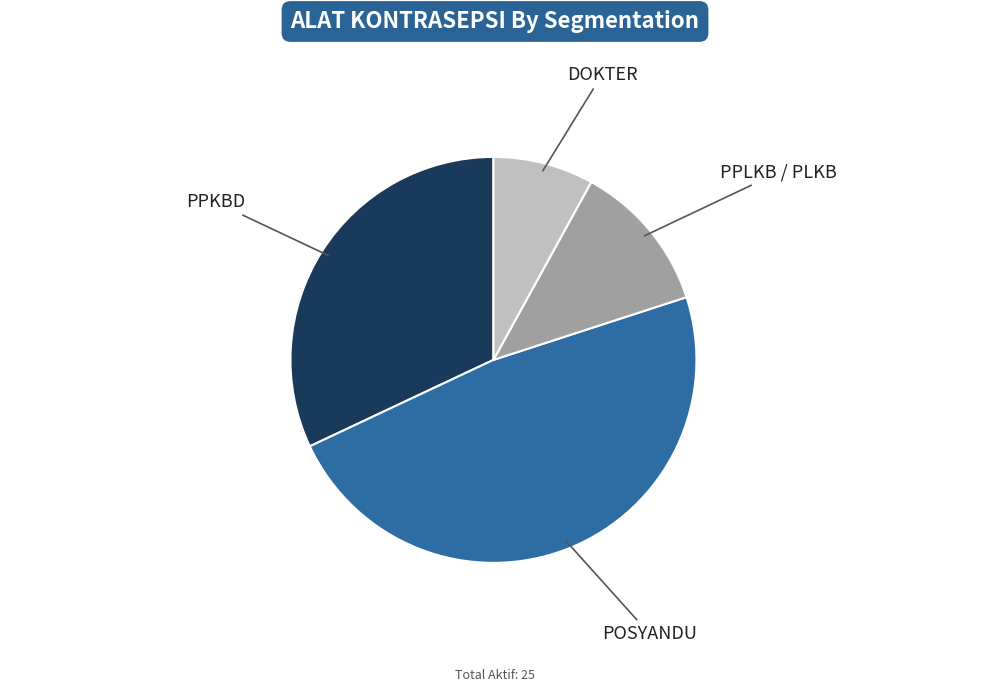

True or false: PPLKB / PLKB accounts for 1% of the total.

False